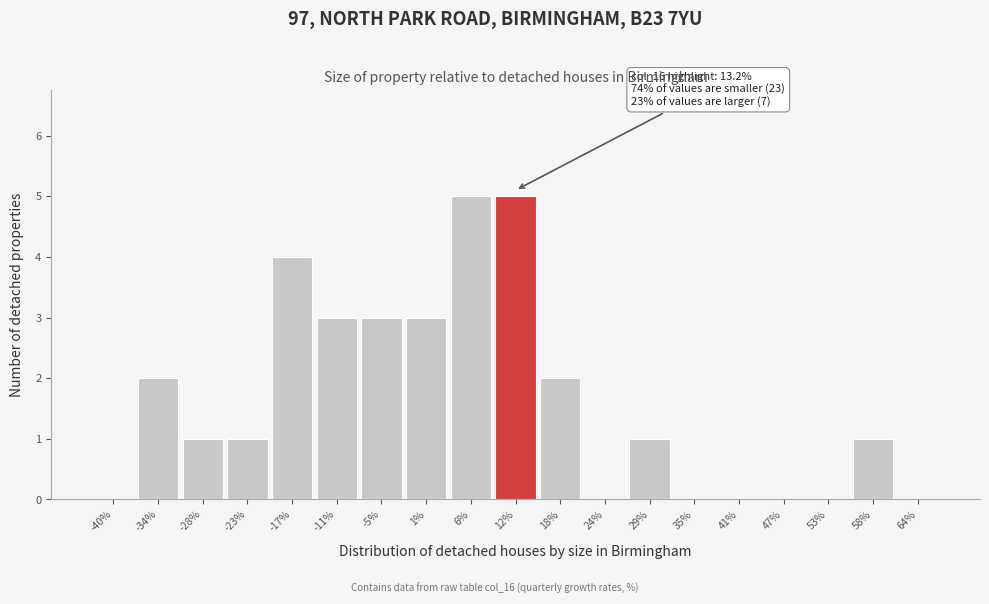

Reading left to right, extract all data points from this chart.

-40%=0	-34%=2	-28%=1	-23%=1	-17%=4	-11%=3	-5%=3	1%=3	6%=5	12%=5	18%=2	24%=0	29%=1	35%=0	41%=0	47%=0	53%=0	58%=1	64%=0